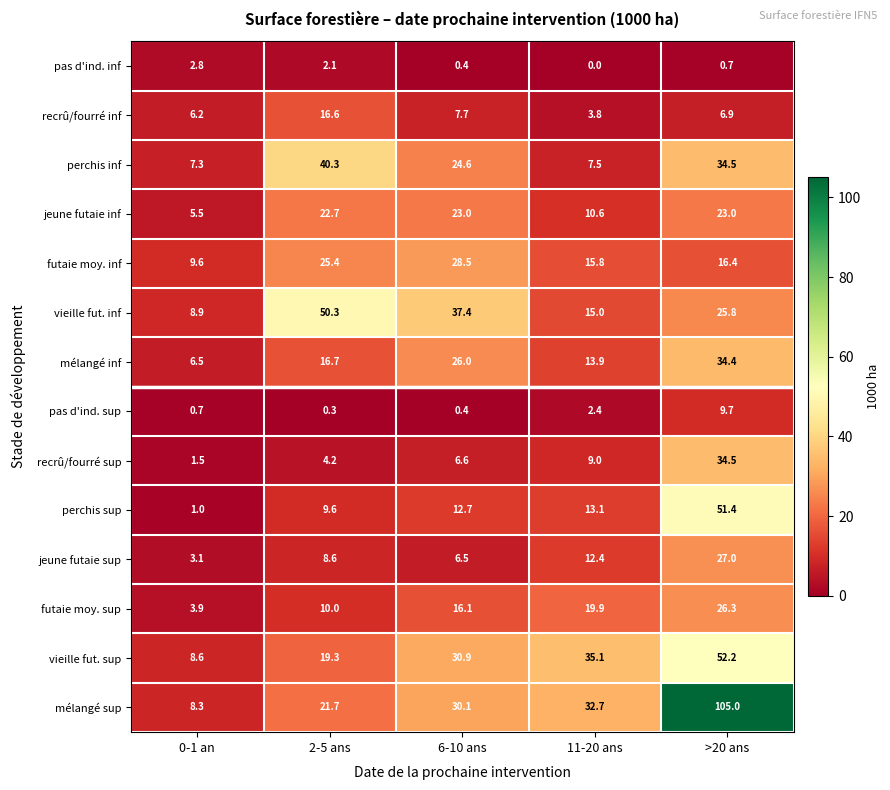

Rank the categories by vieille fut. sup value from highest to lowest.

>20 ans, 11-20 ans, 6-10 ans, 2-5 ans, 0-1 an